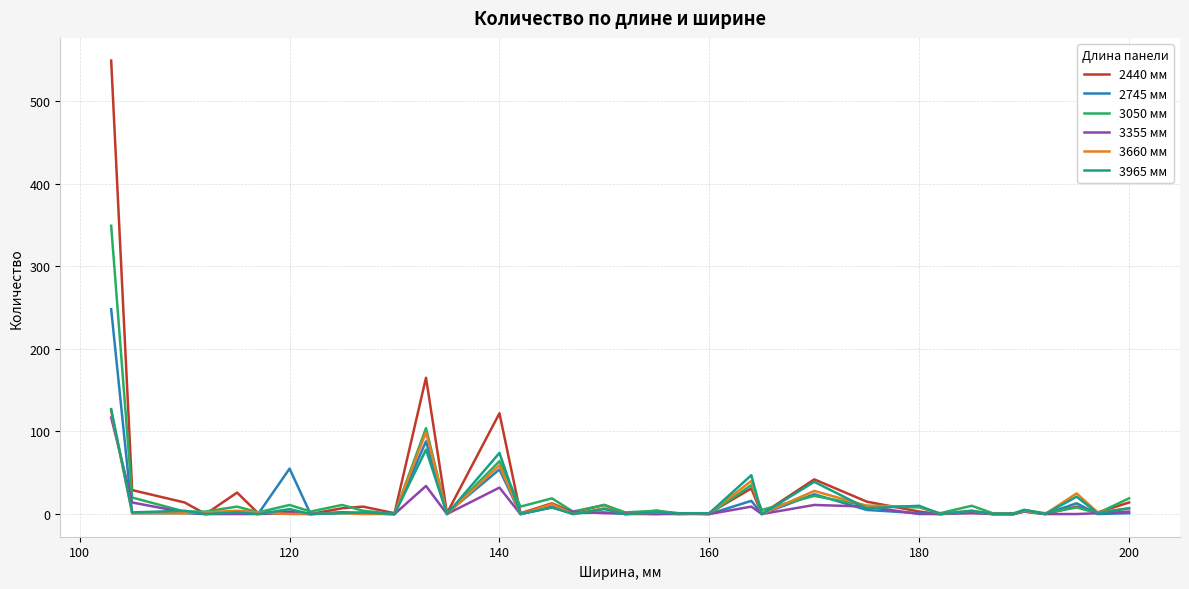

Which series has the largest range (max minus min)?

2440 мм